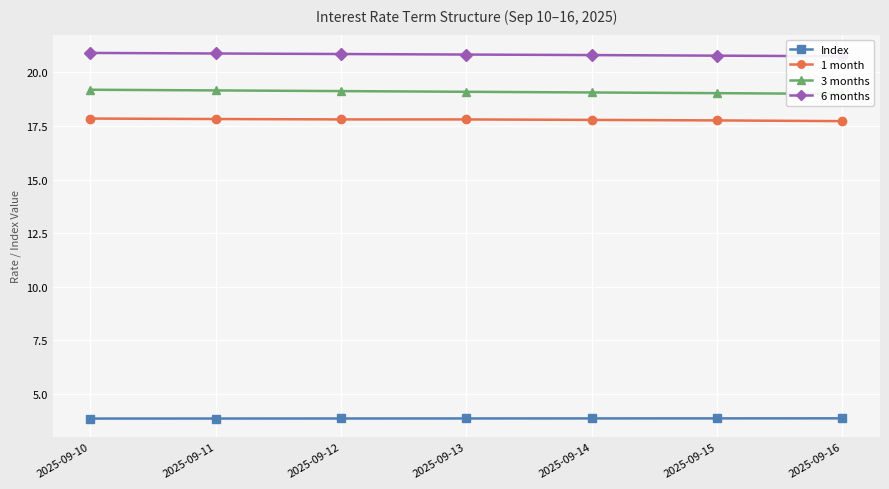

What is the minimum value for 6 months?

20.8